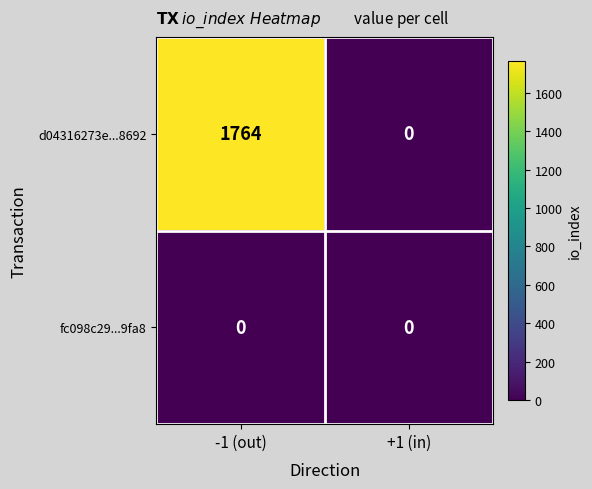

Which series has the widest spread of values?

d04316273e...8692